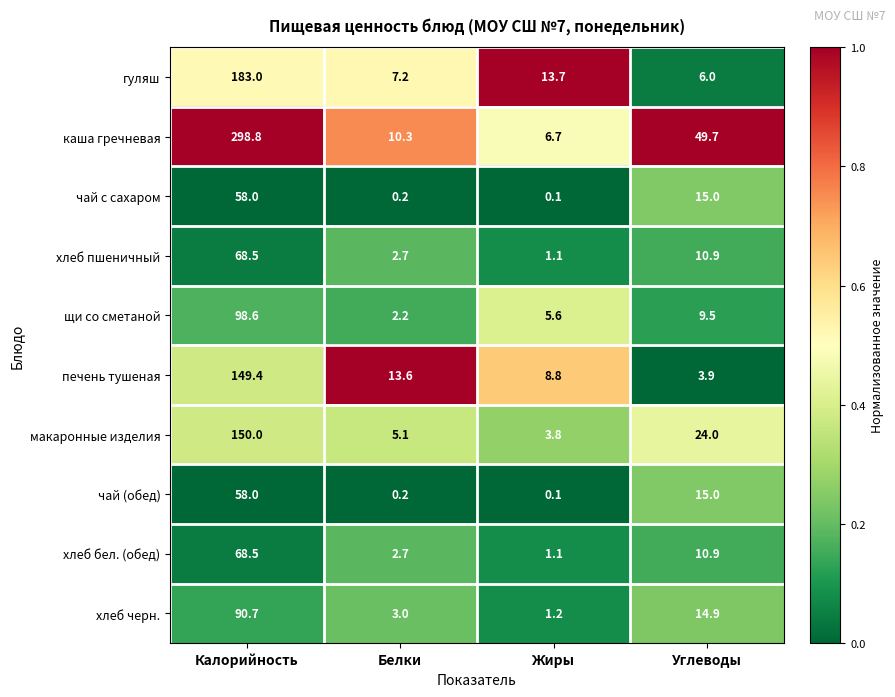

What is the difference between the хлеб пшеничный values at Белки and Жиры?

1.6